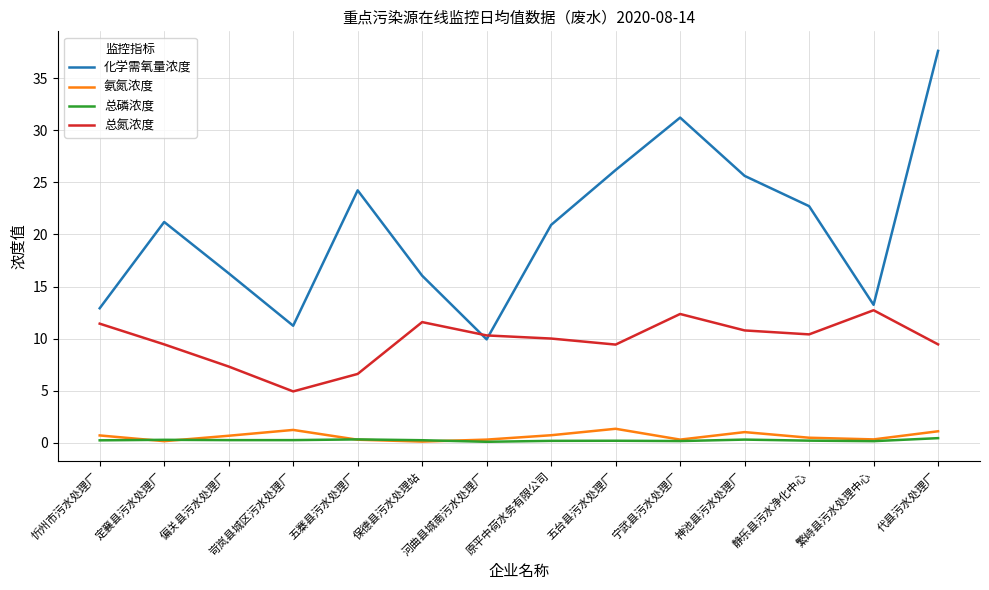

The value of 总氮浓度 at 定襄县污水处理厂 is 9.4. True or false?

True